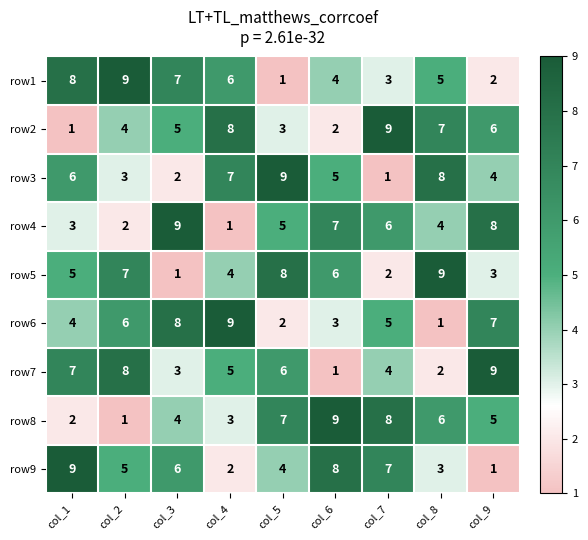

At which label does row6 reach its peak?

col_4